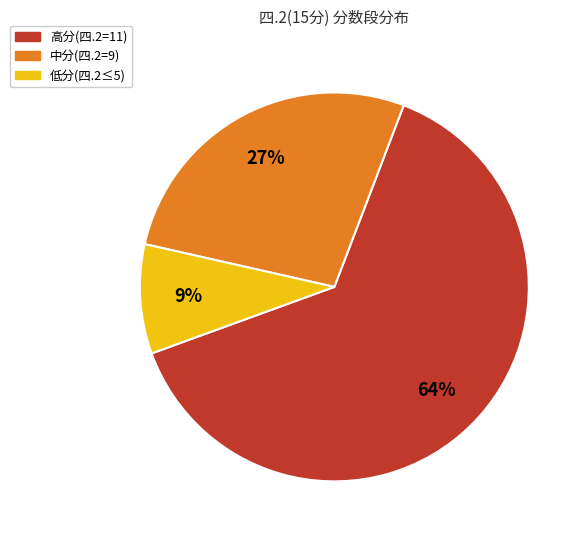

To the nearest percent, what is the difference between the largest and smallest slice percentages?

55%